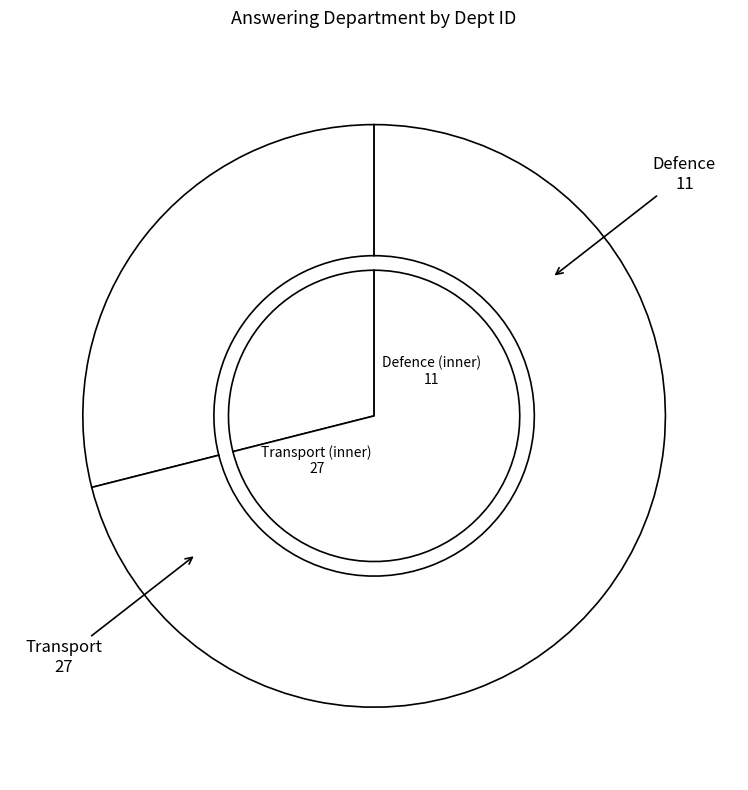

Which has a higher value, Transport or Defence?

Transport